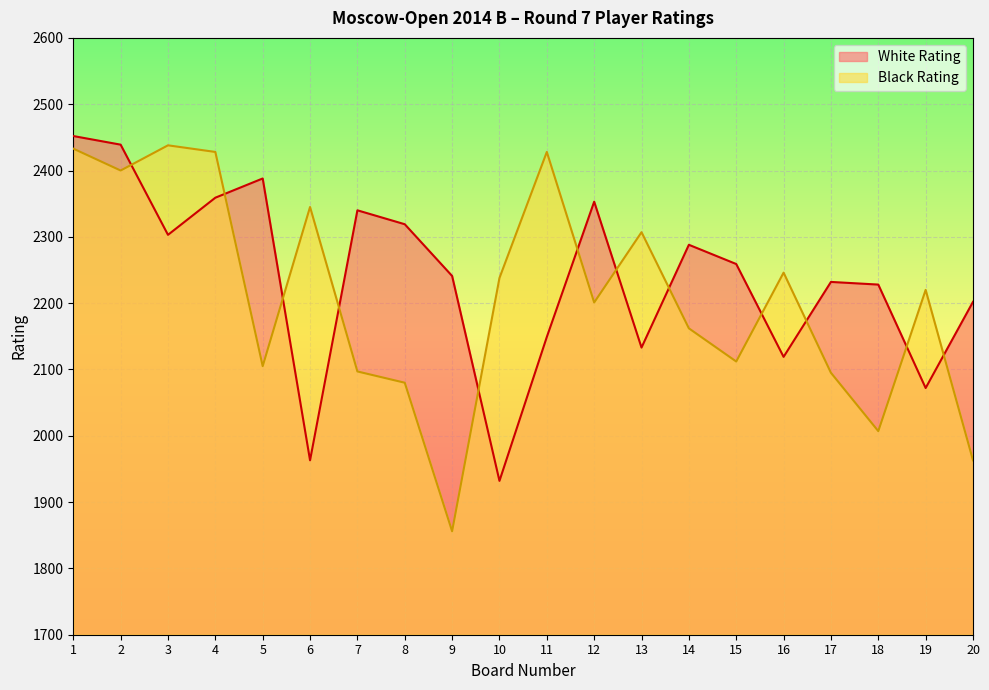

Where do White Rating and Black Rating first cross each other?

2 and 3